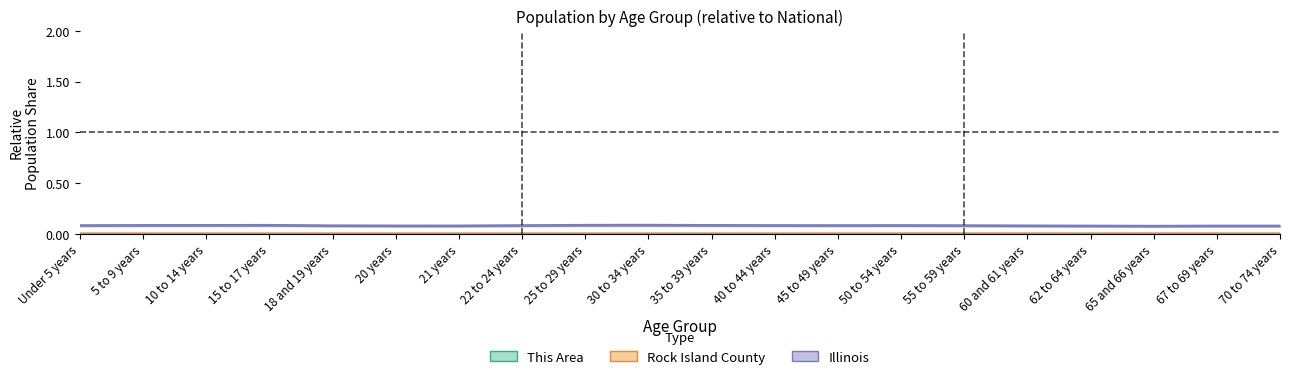

In Illinois, how many points are higher than both neighbors (excluding endpoints)?

4